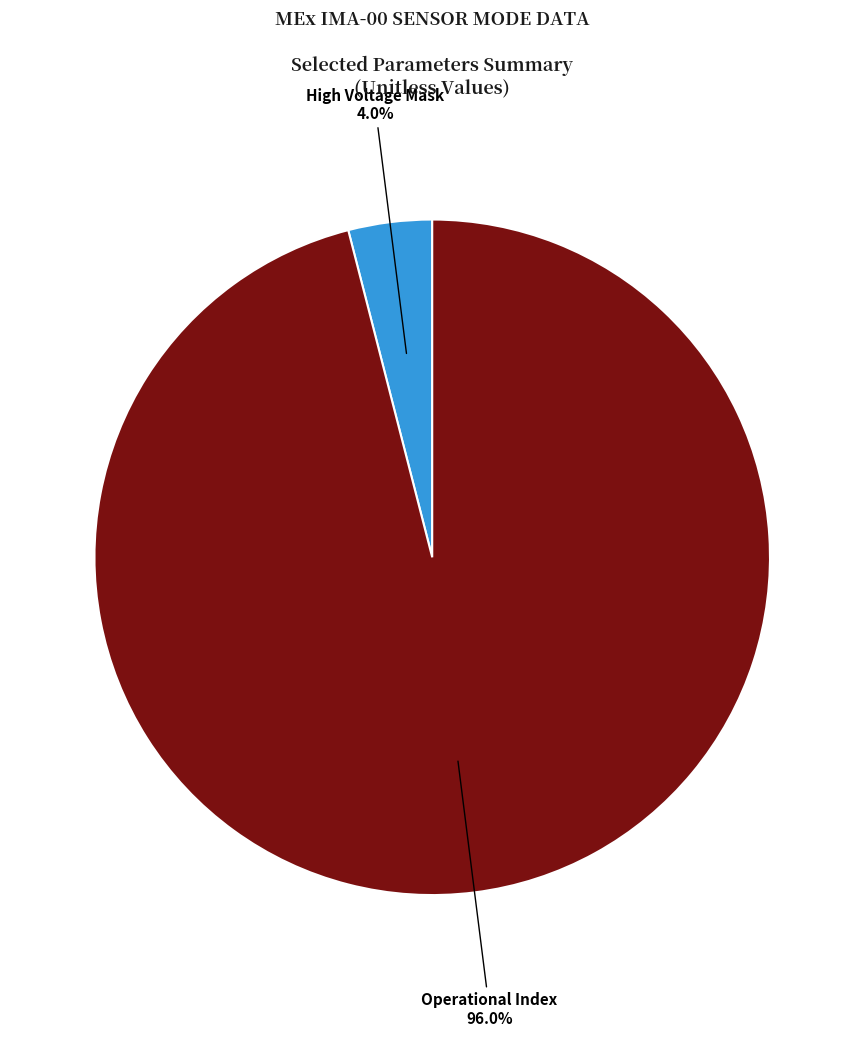

Is there a majority slice in this chart?

Yes